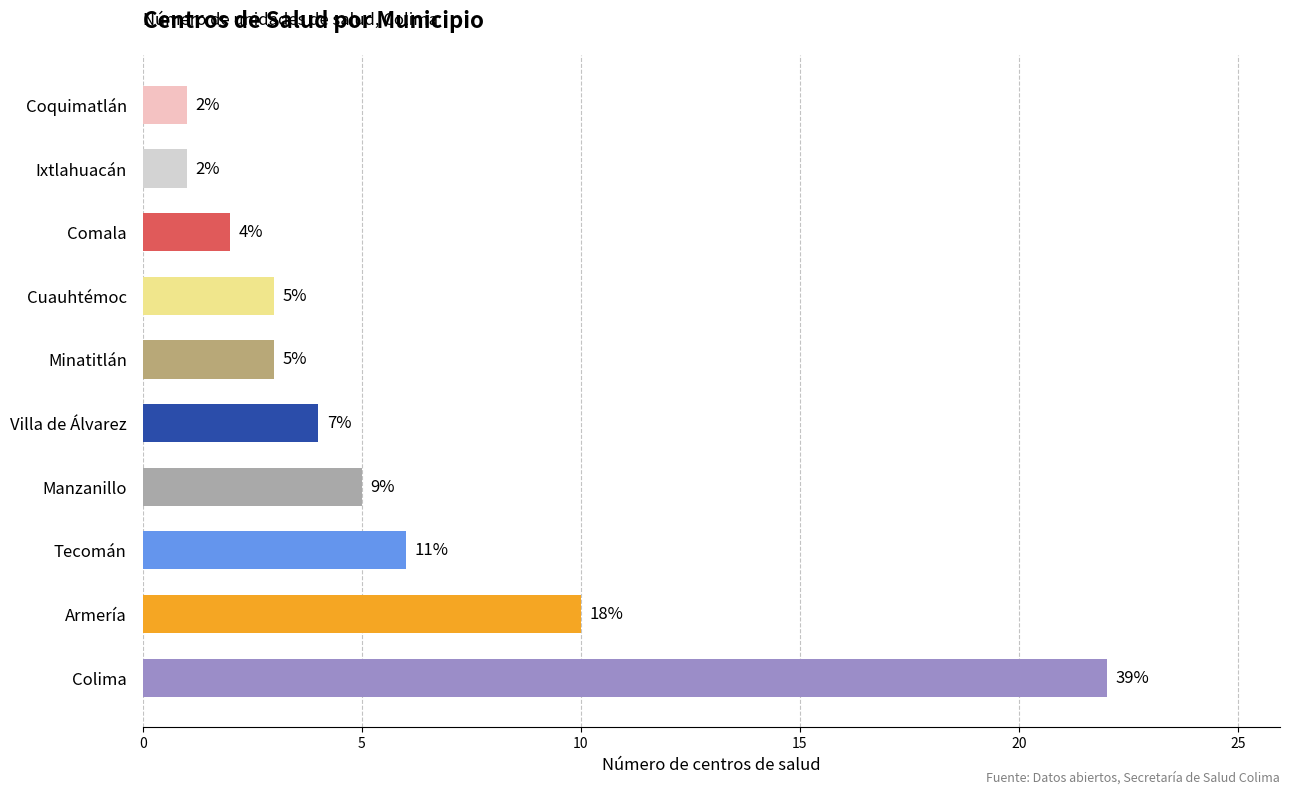

How many data points are less than 4?

5